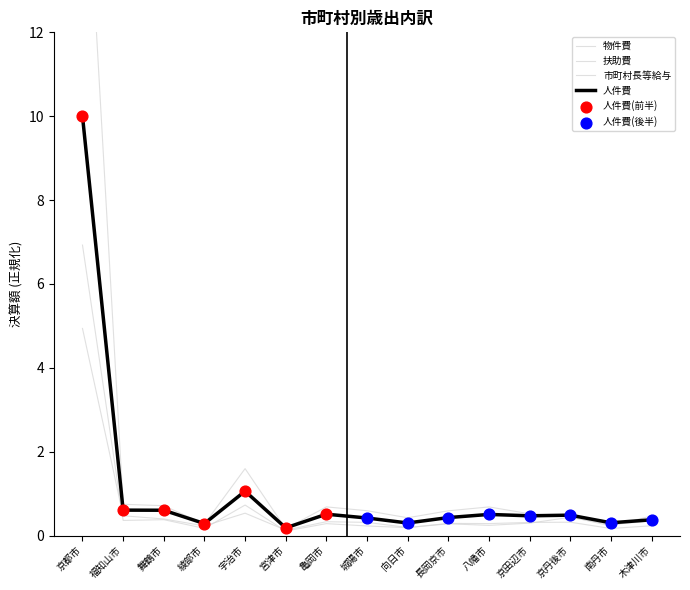

What is the total value across all series at 京丹後市?

1.7